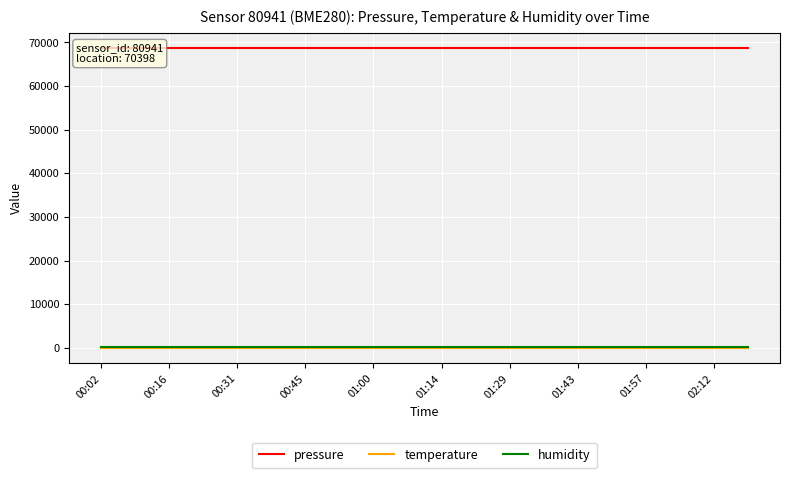

Which series has the largest range (max minus min)?

pressure